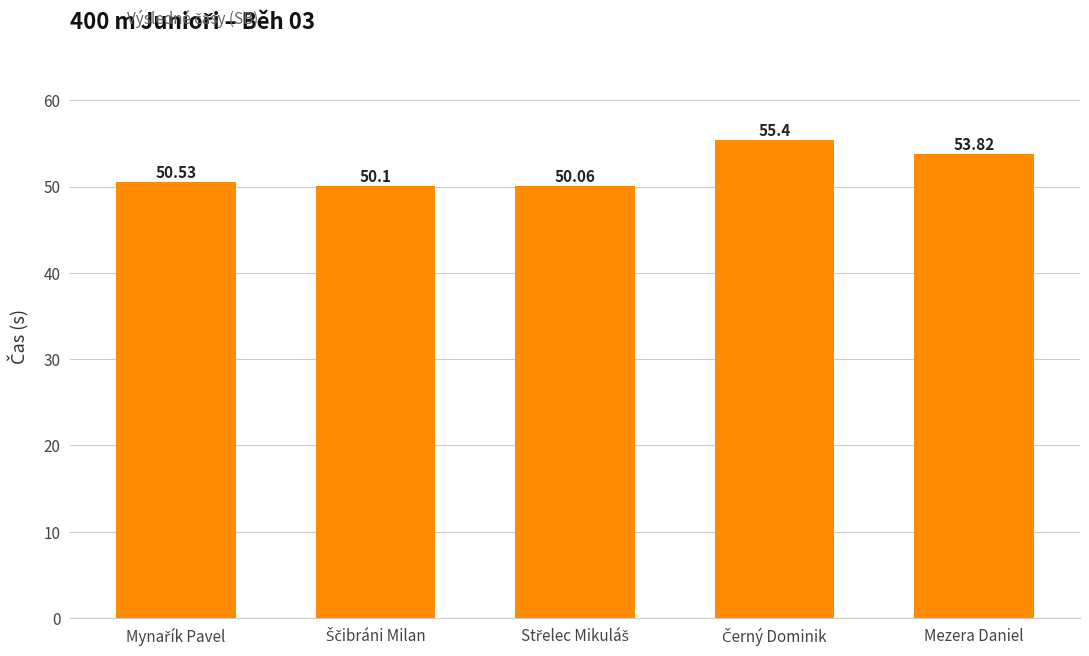

What is the smallest value displayed?

50.1